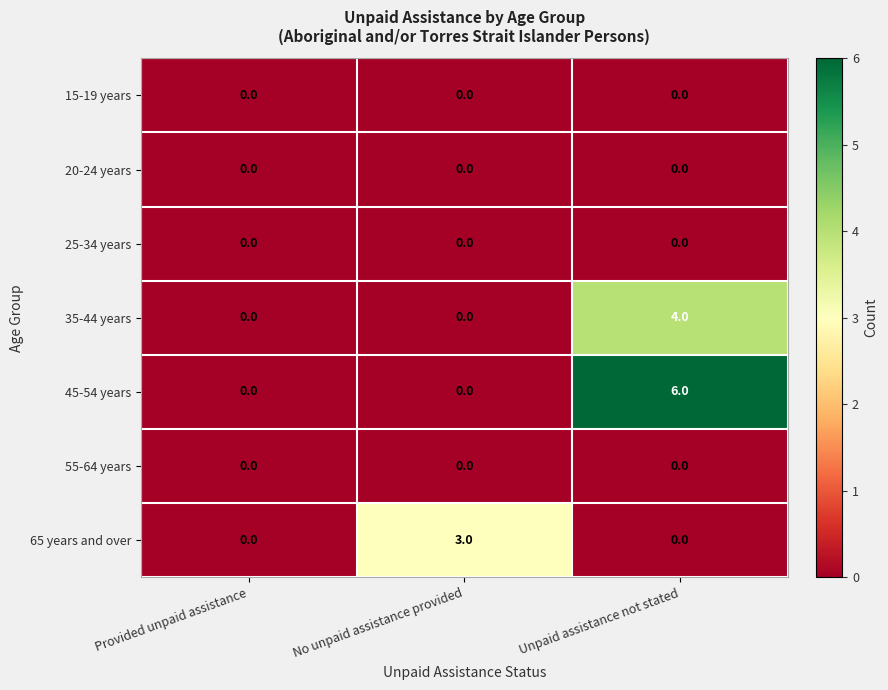

How many 35-44 years values are between 0 and 4?

3